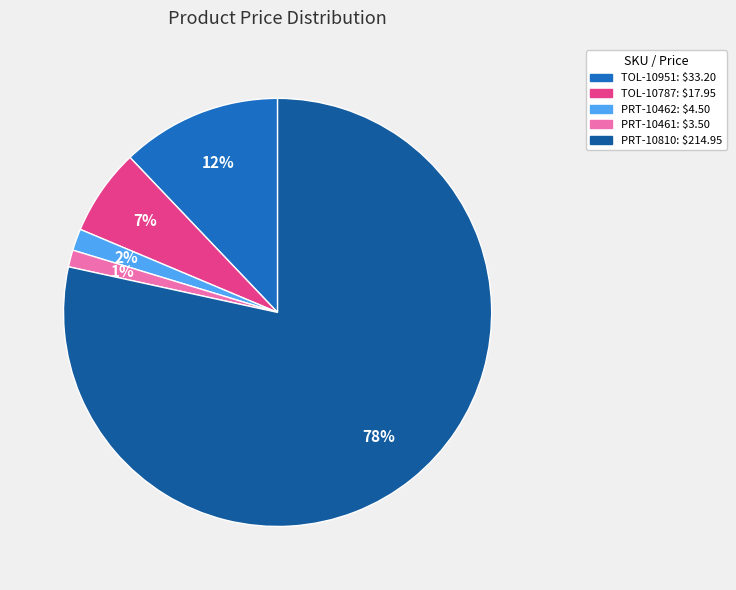

Which category accounts for the majority?

PRT-10810